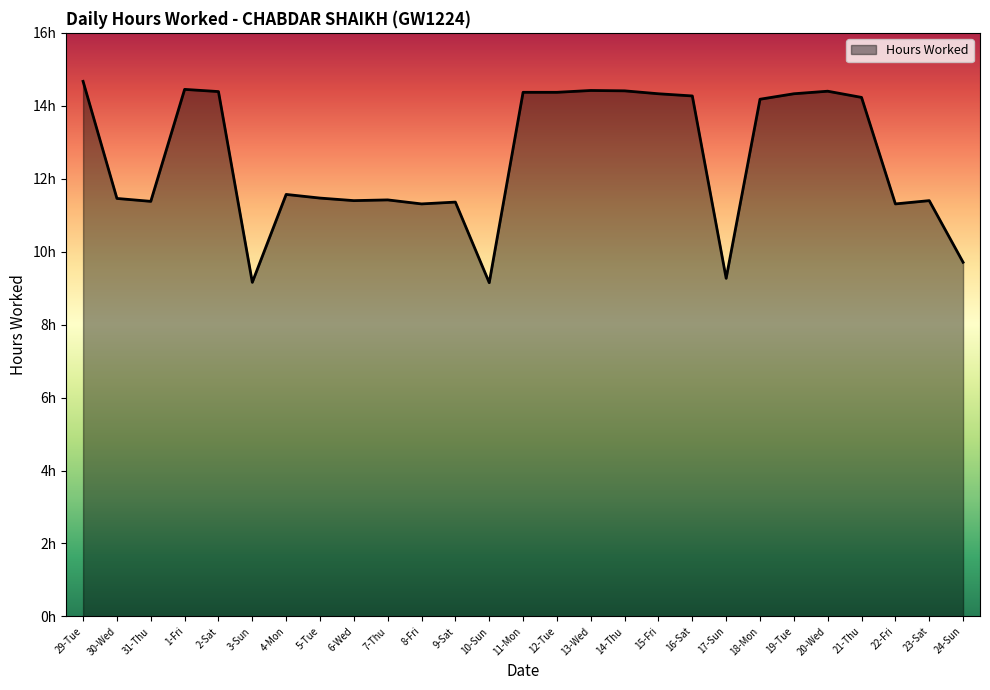

What is the difference between the values at 3-Sun and 7-Thu?

2.3